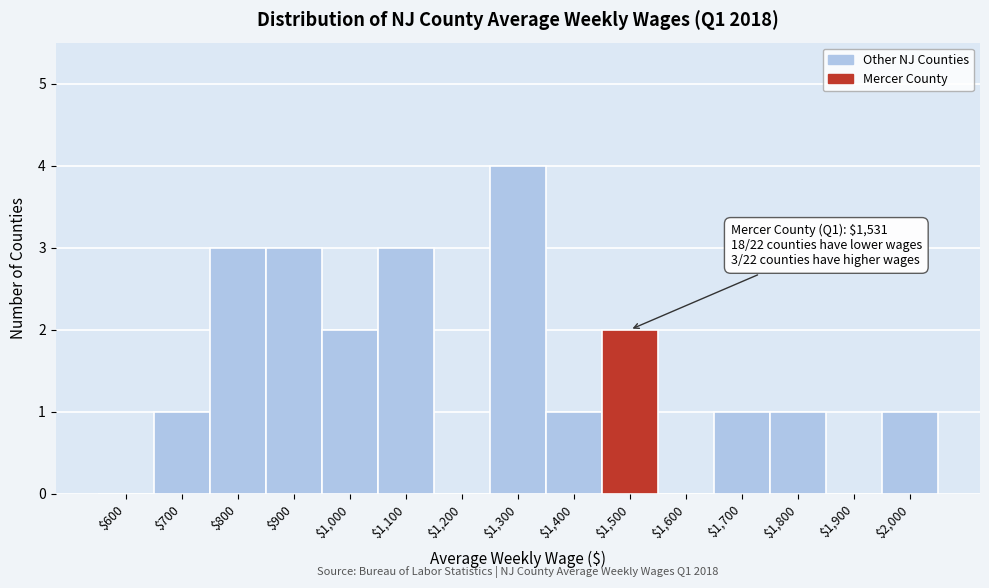

At which category does the chart reach its peak across all series?

$1,300